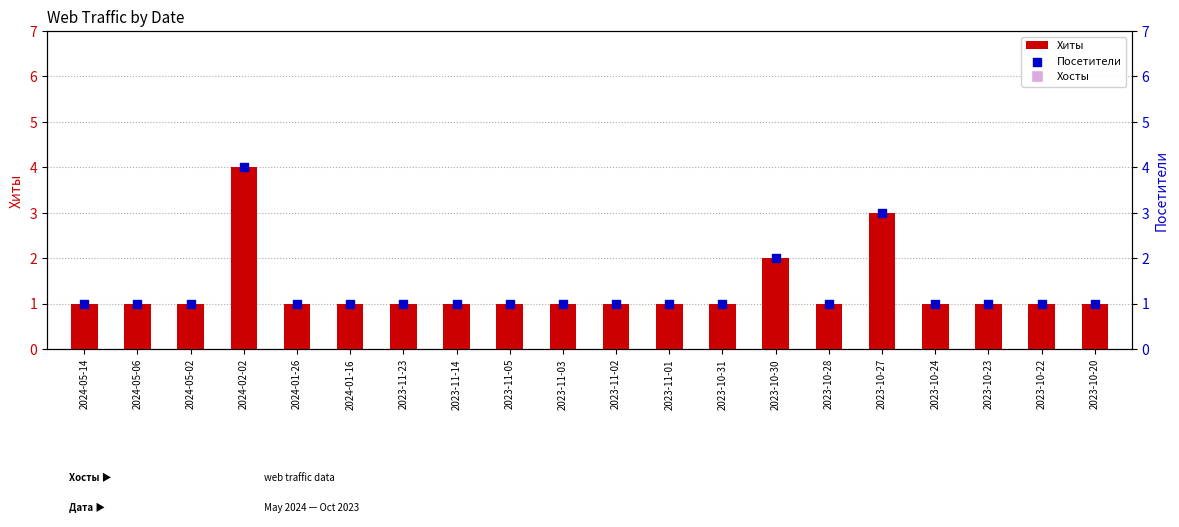

At which category is the sum across all series the highest?

2024-02-02